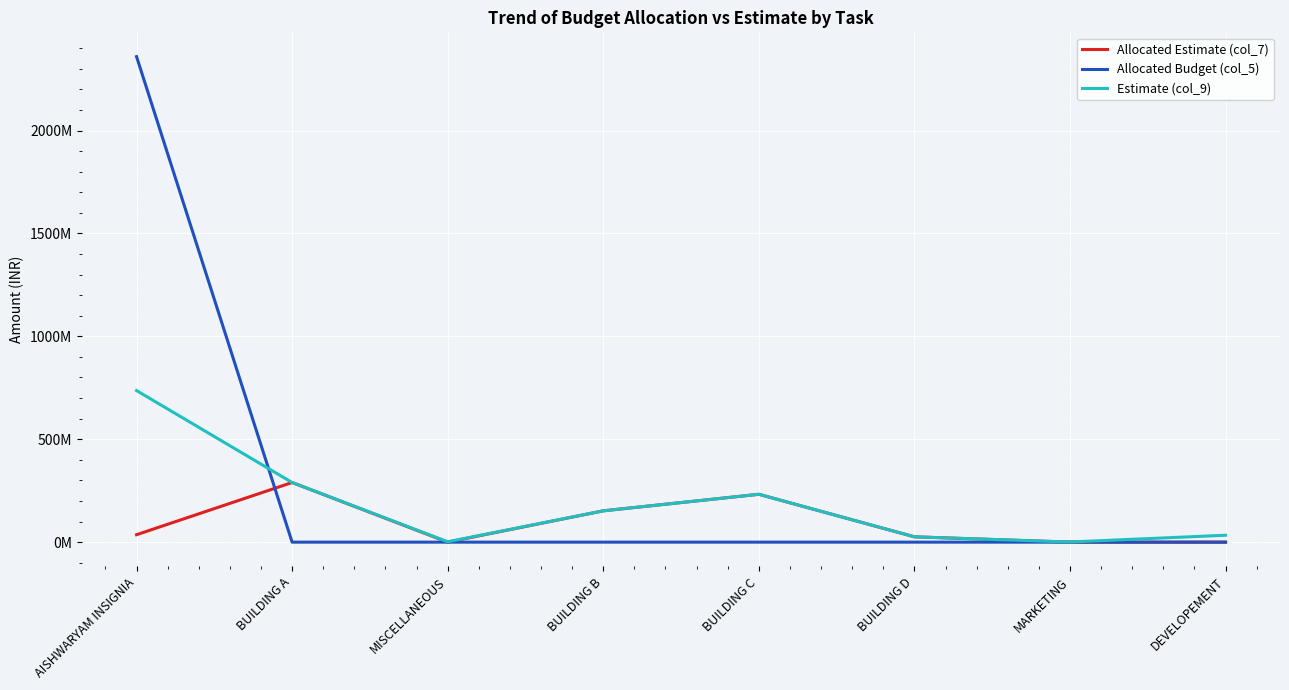

Reading left to right, transcribe all the data shown in this chart.

Allocated Estimate (col_7): AISHWARYAM INSIGNIA=36119151.6	BUILDING A=289817948.4	MISCELLANEOUS=0.0	BUILDING B=152118983.1	BUILDING C=232505179.2	BUILDING D=25883296.2	MARKETING=0.0	DEVELOPEMENT=0.0
Allocated Budget (col_5): AISHWARYAM INSIGNIA=2359166223.0	BUILDING A=0.0	MISCELLANEOUS=0.0	BUILDING B=0.0	BUILDING C=0.0	BUILDING D=0.0	MARKETING=0.0	DEVELOPEMENT=0.0
Estimate (col_9): AISHWARYAM INSIGNIA=736444558.9	BUILDING A=289817948.5	MISCELLANEOUS=1787996.0	BUILDING B=152118983.4	BUILDING C=232505179.2	BUILDING D=25883296.2	MARKETING=760602.0	DEVELOPEMENT=33570553.6